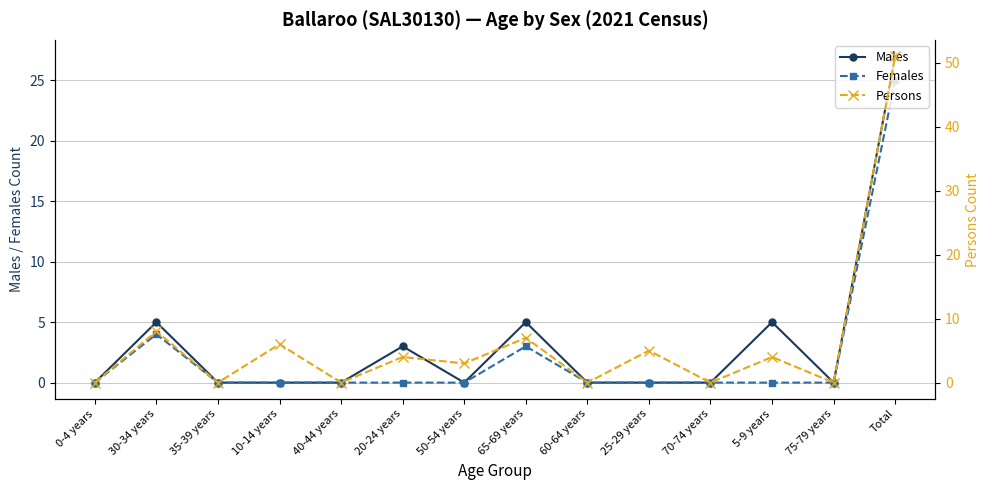

How many data points in Persons are above 4?

5